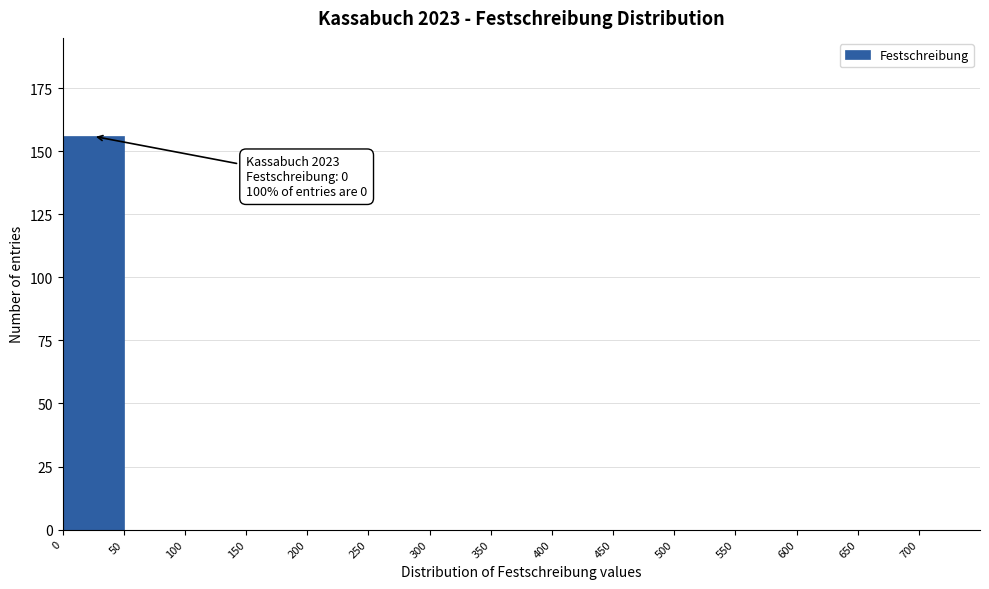

Which range on the x-axis has the tallest bar?

0 to 50